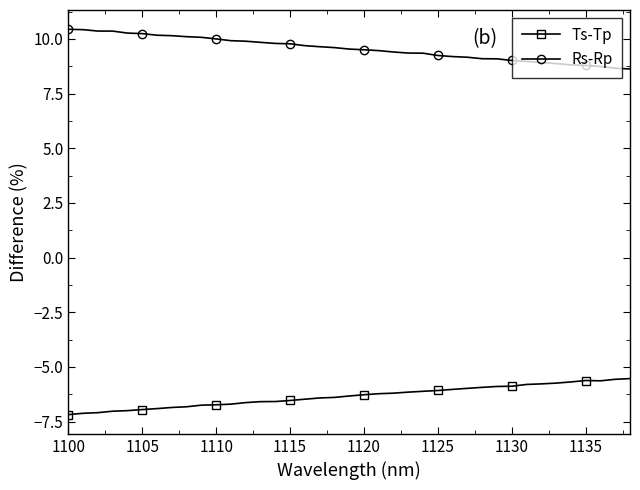

What is the value of the Ts-Tp point at the 38th from the left?

-5.6